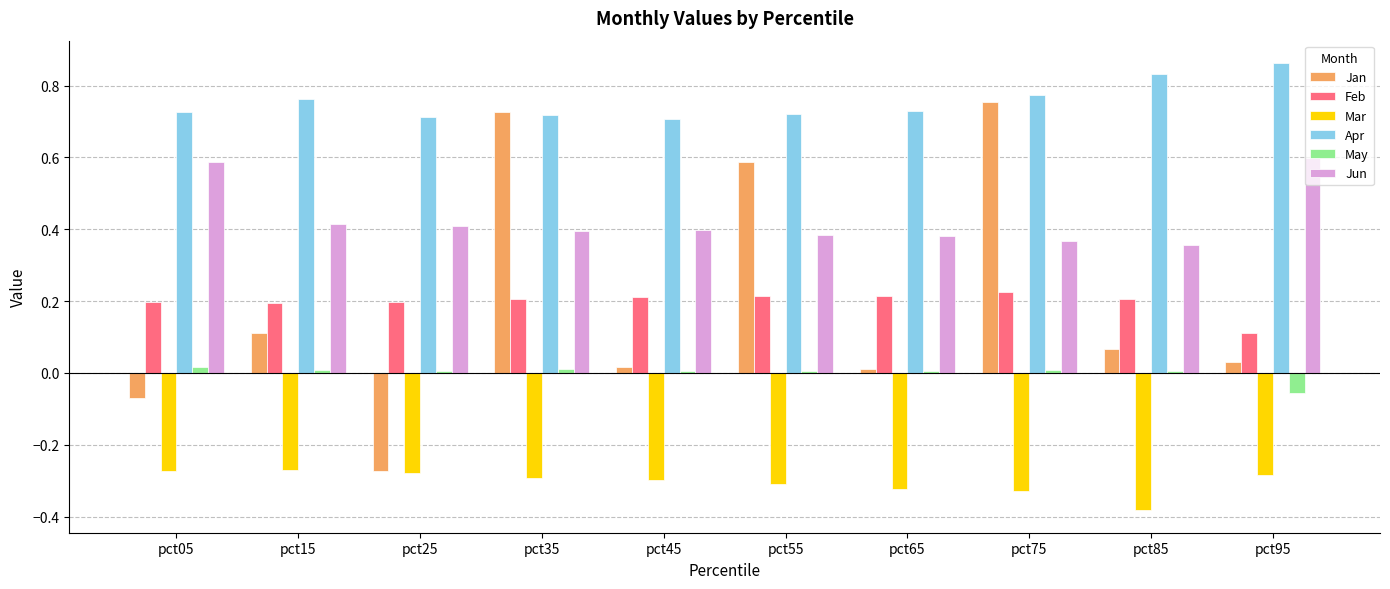

How many bars are there in total?

60